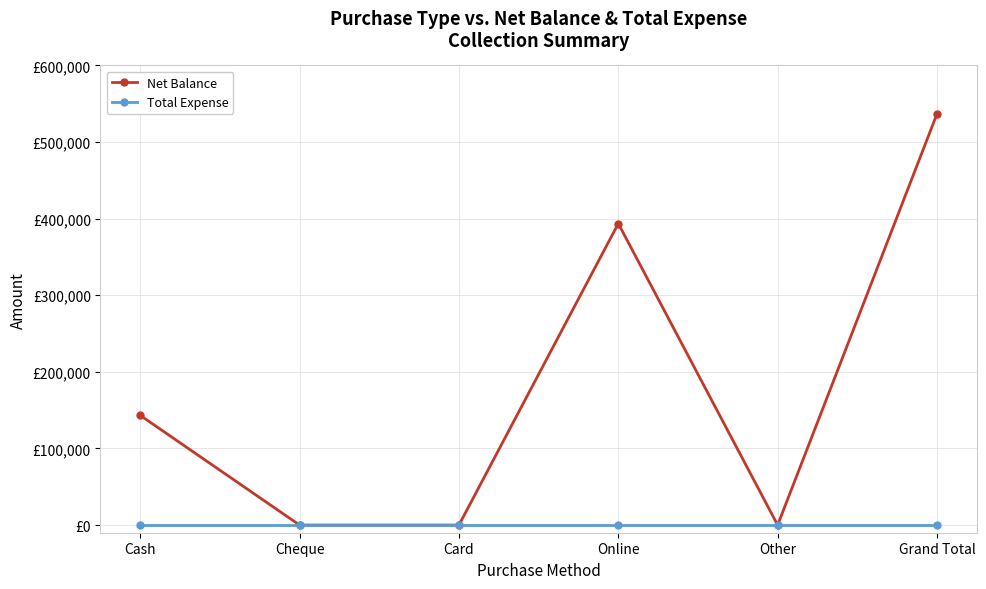

What position from the right is Grand Total?

1